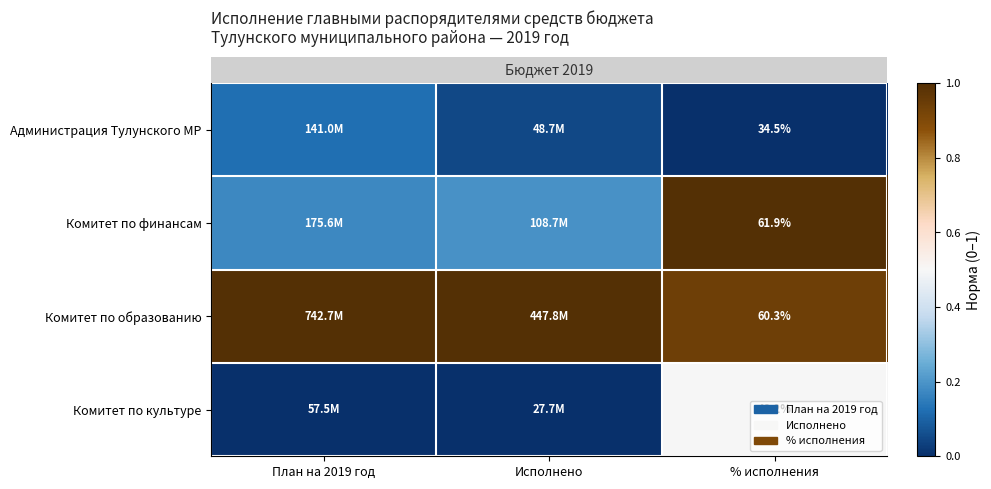

What is the spread (max minus min) of values at Исполнено?

1.0